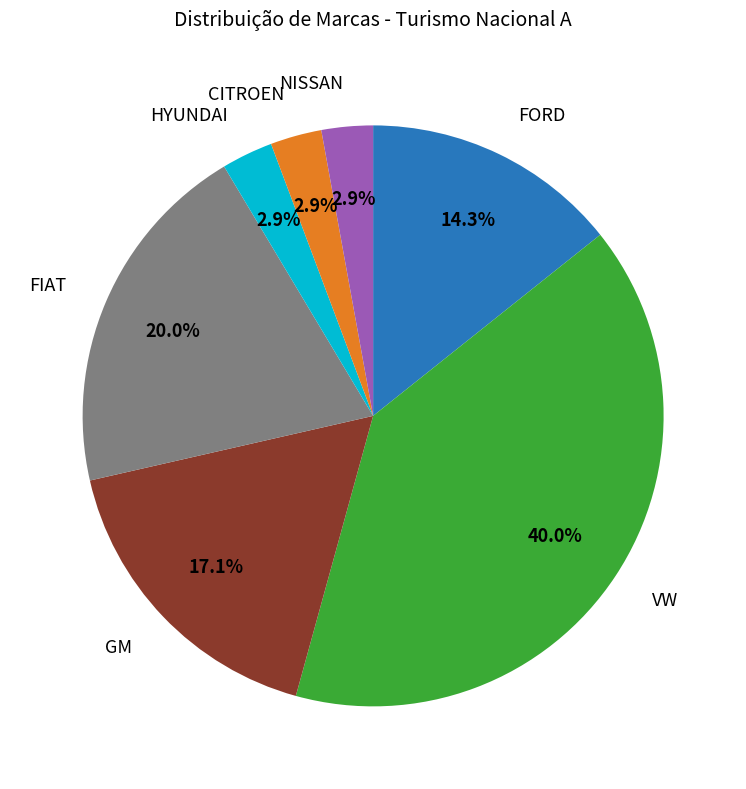

Is there a majority slice in this chart?

No